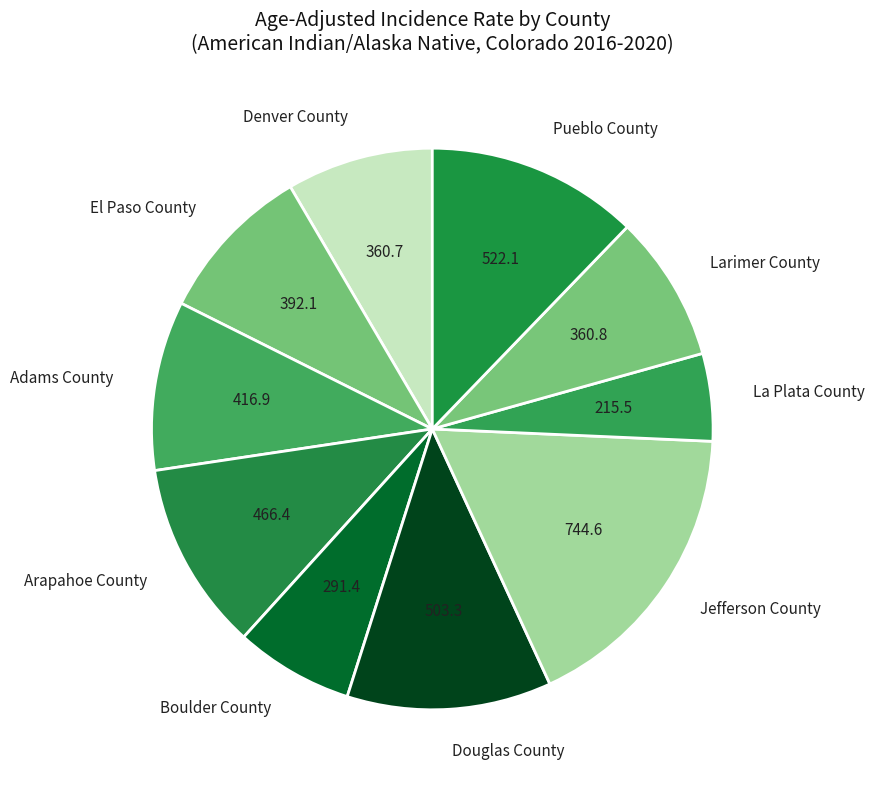

True or false: Jefferson County accounts for 17% of the total.

True